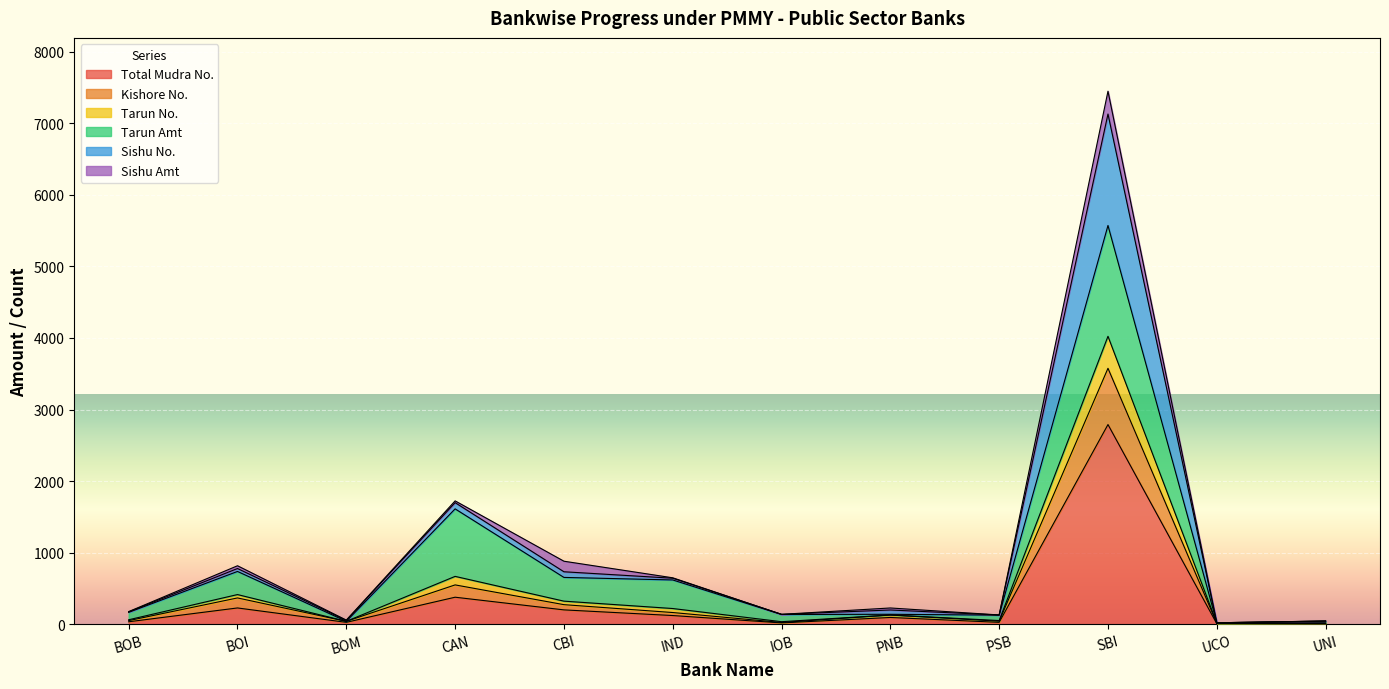

What is the highest value of the Total Mudra No. series?

2790.0